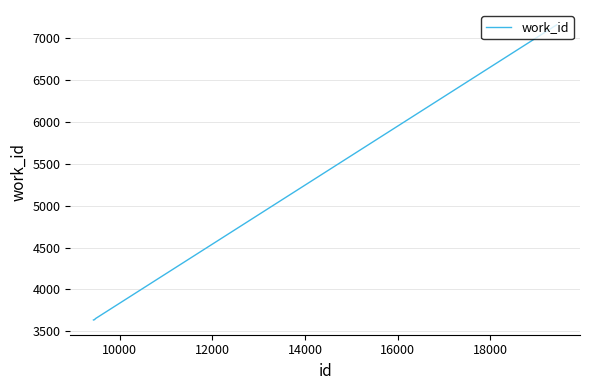

What is the difference between the maximum and minimum values?

3526